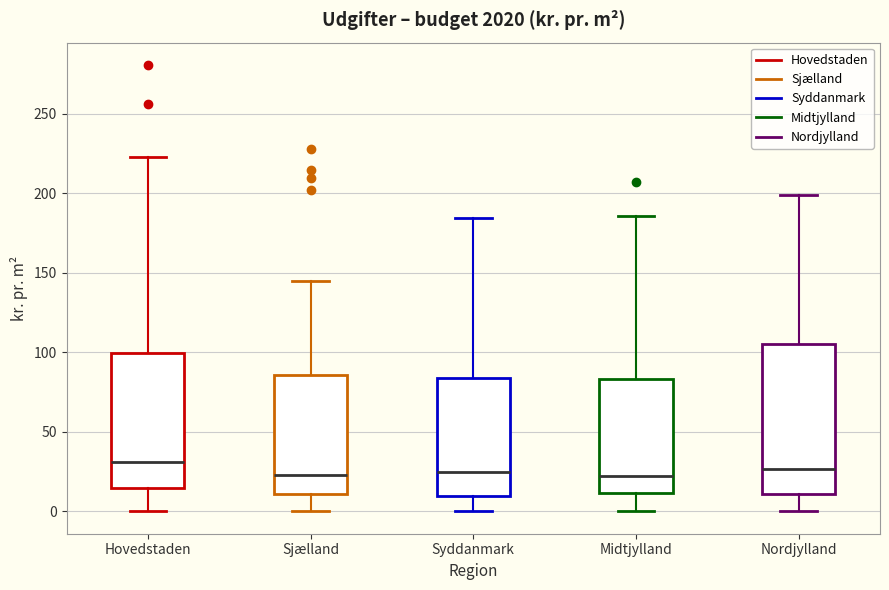

Where does the median line of the box for Nordjylland sit on the y-axis? The values are not printed on the chart, so give them approximately, as read against the axis.

25